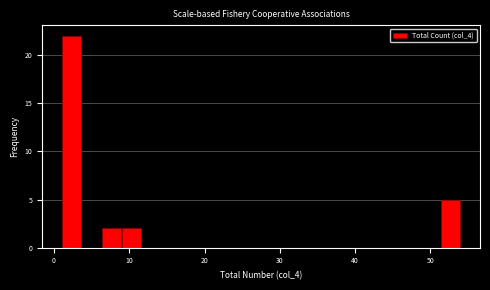

Read against the x-axis, roughly where is the centre of the tallest bar?

2